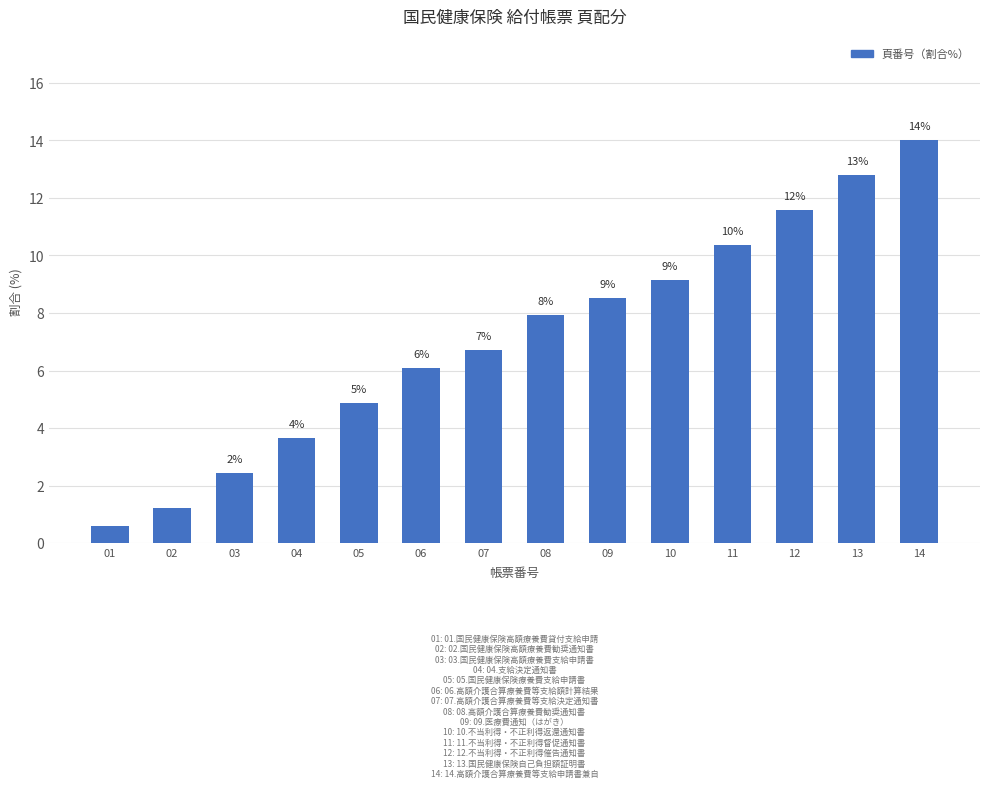

How many bars are there in total?

14